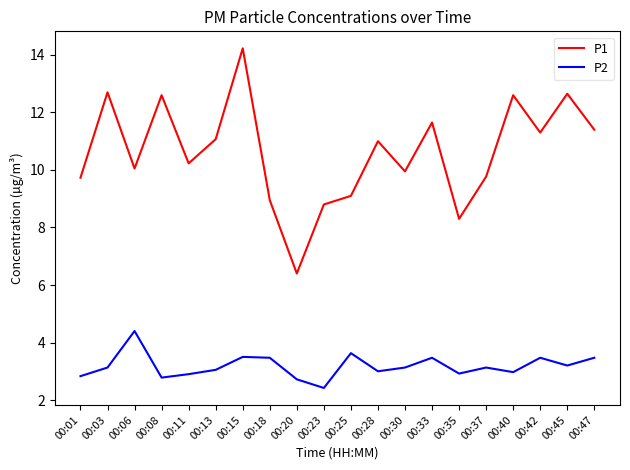

Where is the first local maximum for P1?

00:03